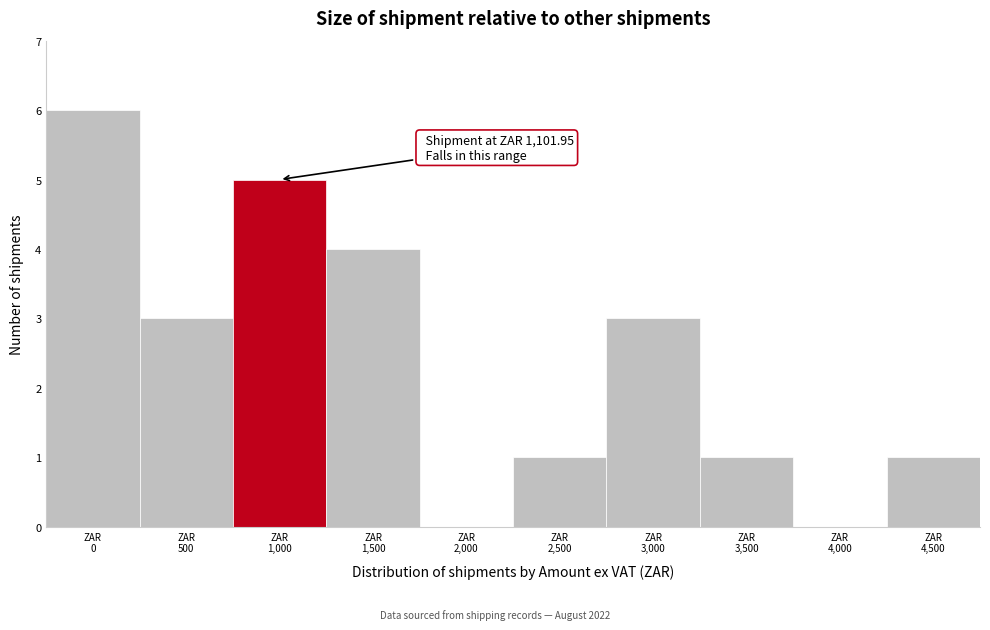

What is the greatest value displayed?

6